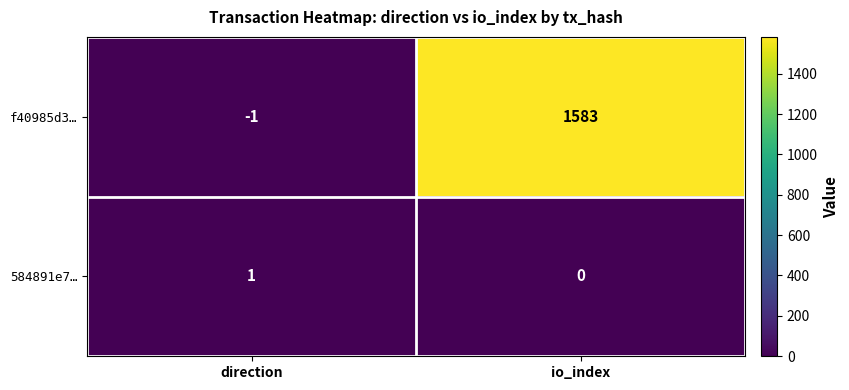

What is the sum of all f40985d3… values?

1582